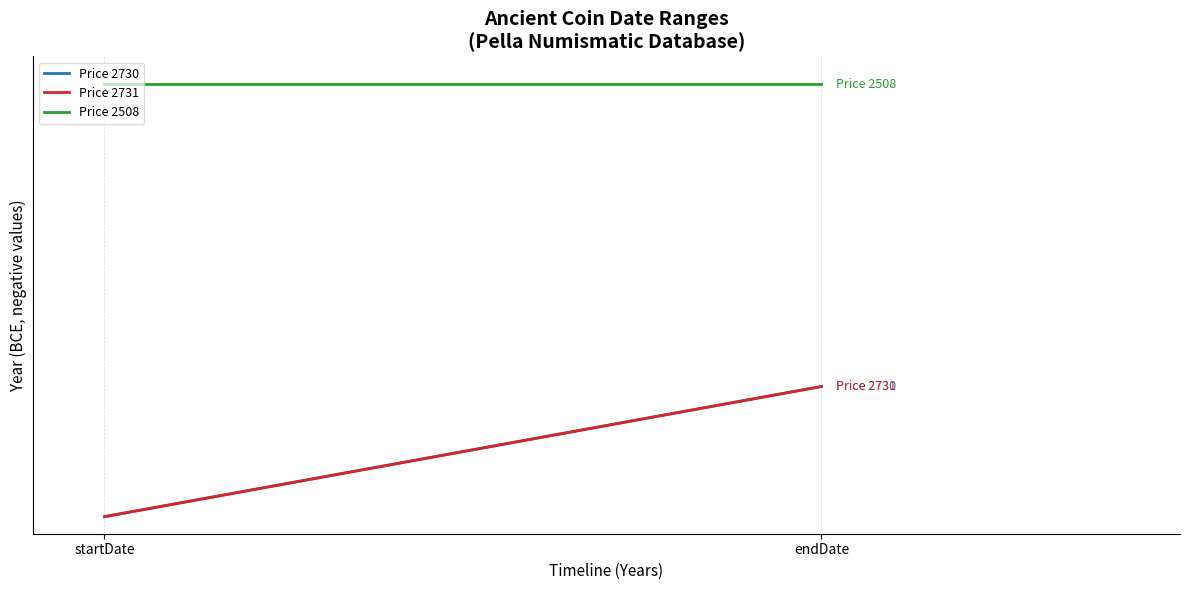

What is the value of the Price 2731 point at the 1st from the left?

-323